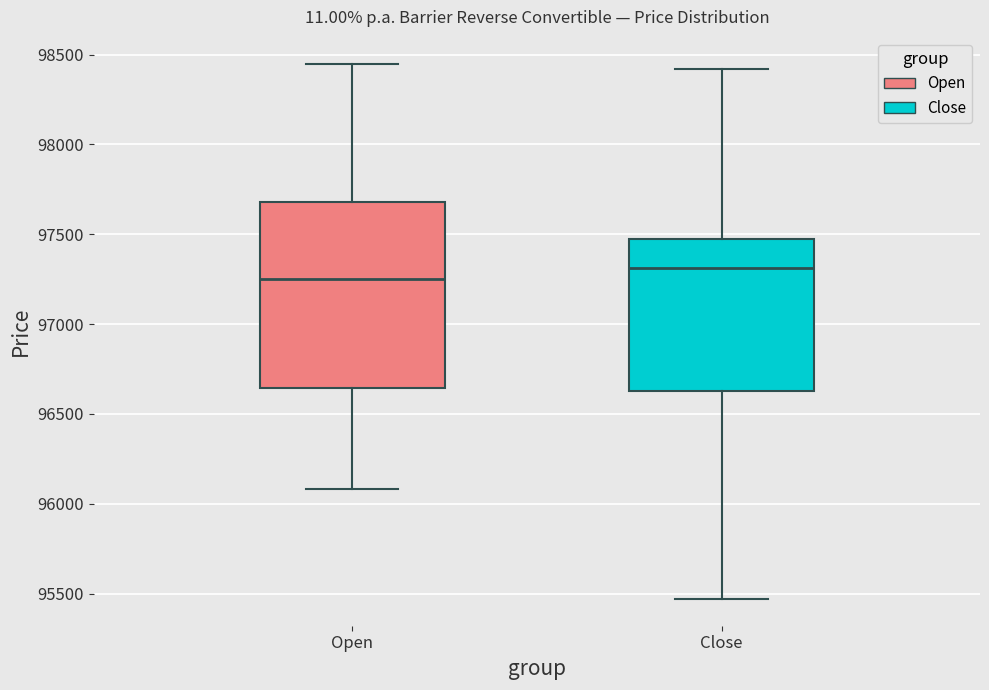

Which box's median line is the lowest?

Open